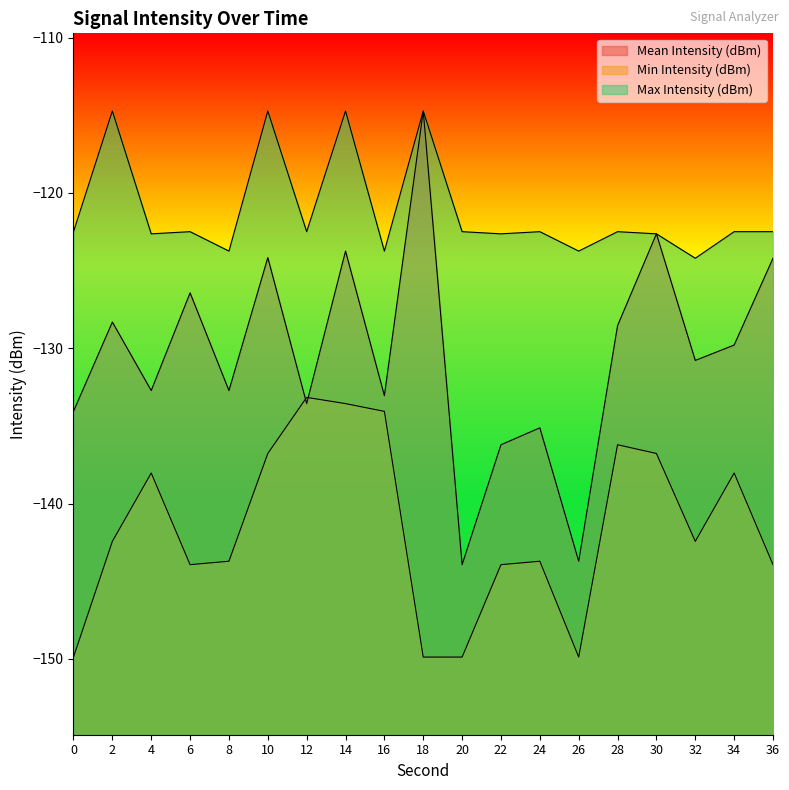

What is the total value across all series at 34?

-390.3